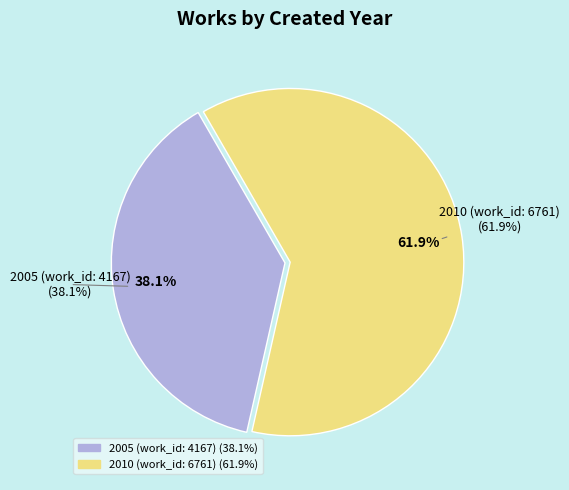

Approximately how many times larger is the value at 2005 (work_id: 4167) compared to 2010 (work_id: 6761)?

0.6